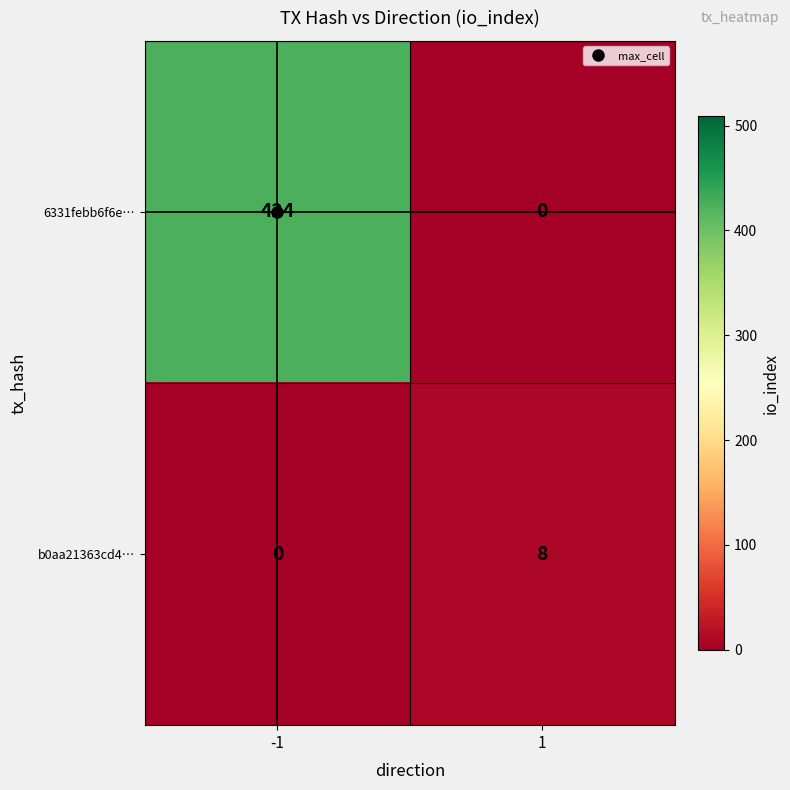

At -1, list the series in order from largest to smallest.

6331febb6f6e…, b0aa21363cd4…